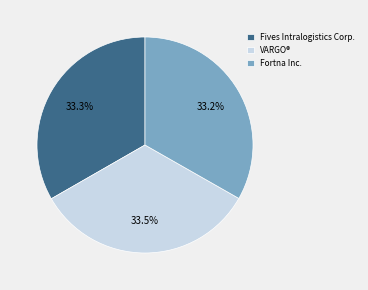

Does Fives Intralogistics Corp. represent more than half of the total?

No